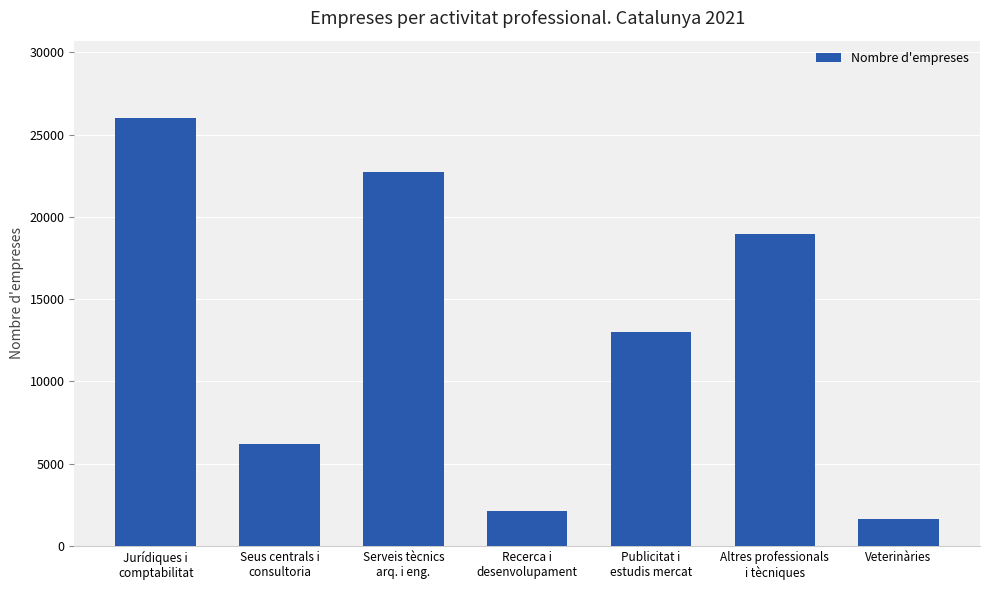

Rank the categories by value from highest to lowest.

Jurídiques i
comptabilitat, Serveis tècnics
arq. i eng., Altres professionals
i tècniques, Publicitat i
estudis mercat, Seus centrals i
consultoria, Recerca i
desenvolupament, Veterinàries